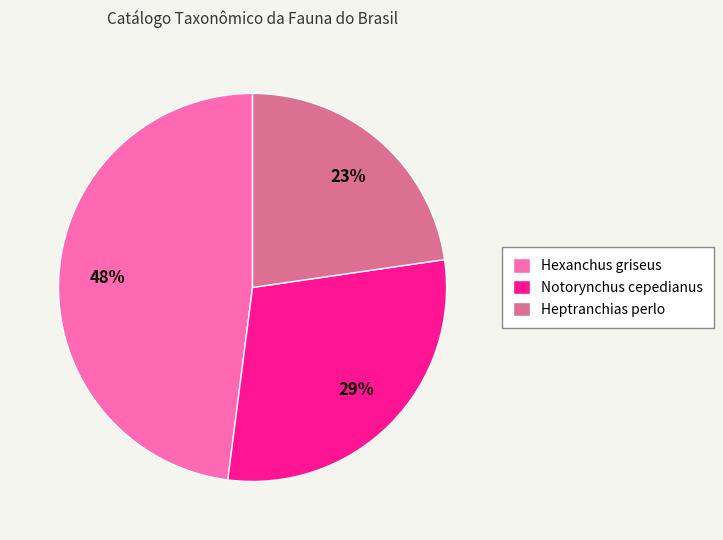

To the nearest percent, what percentage of the pie is Notorynchus cepedianus?

29%